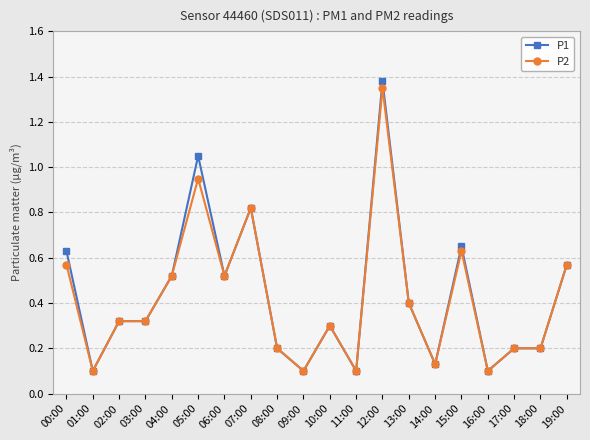

What is the total value across all series at 15:00?

1.3